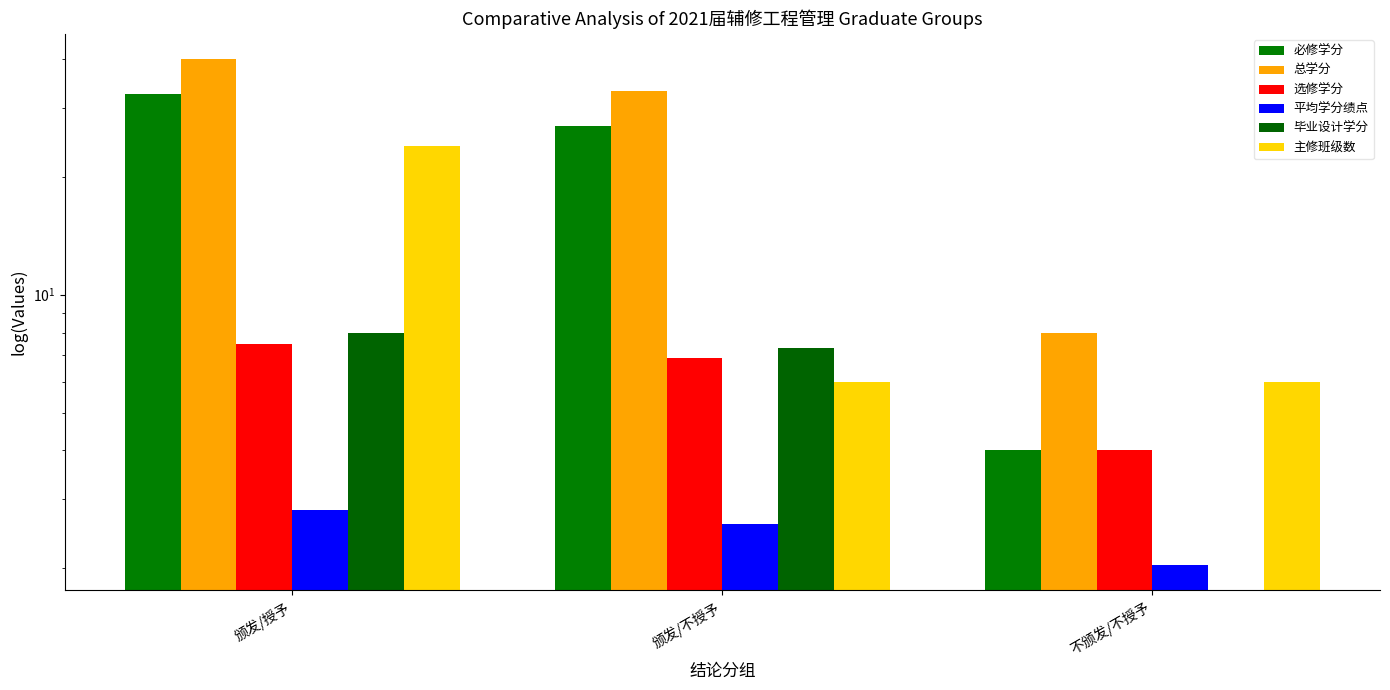

Which series has the widest spread of values?

总学分